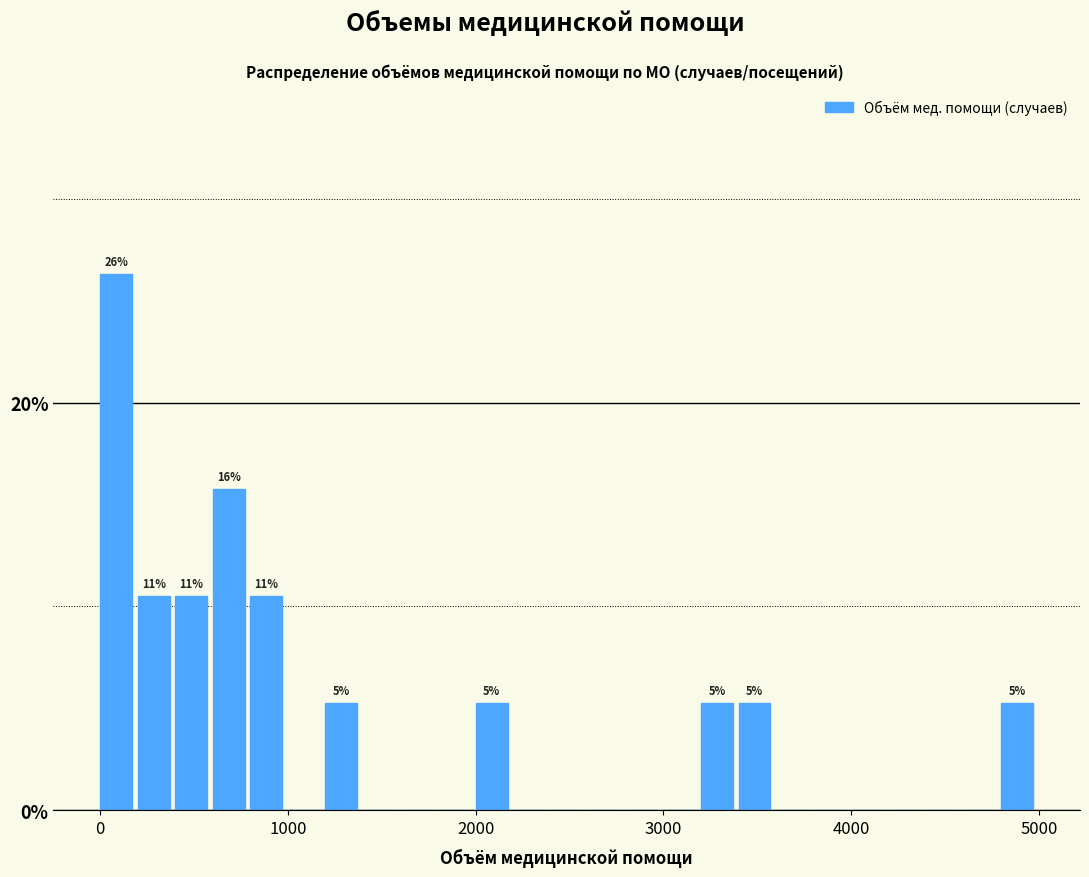

Read against the x-axis, roughly where is the centre of the tallest bar?

100